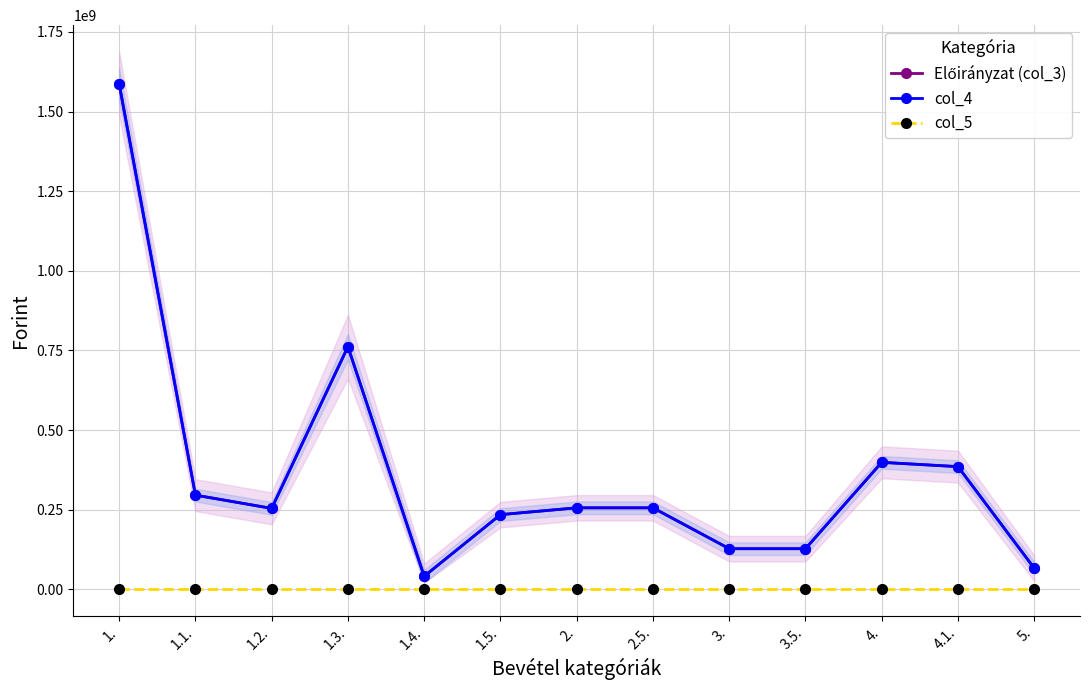

What is the sum of the col_4 values at 3.5. and 4.1.?

512559073